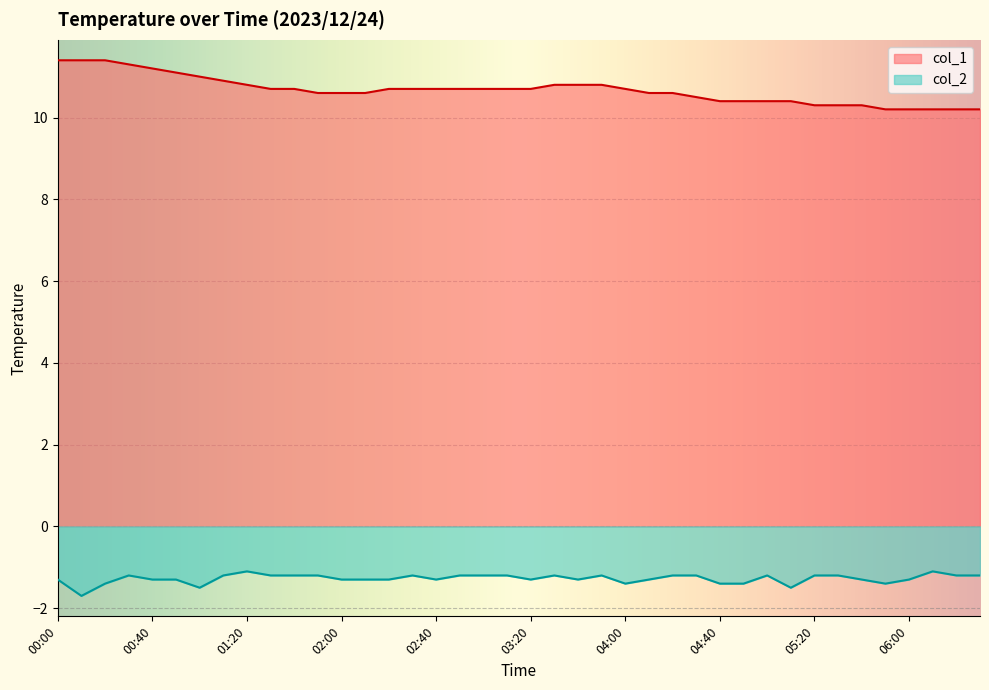

What is the difference between the second highest and second lowest values?

1.2